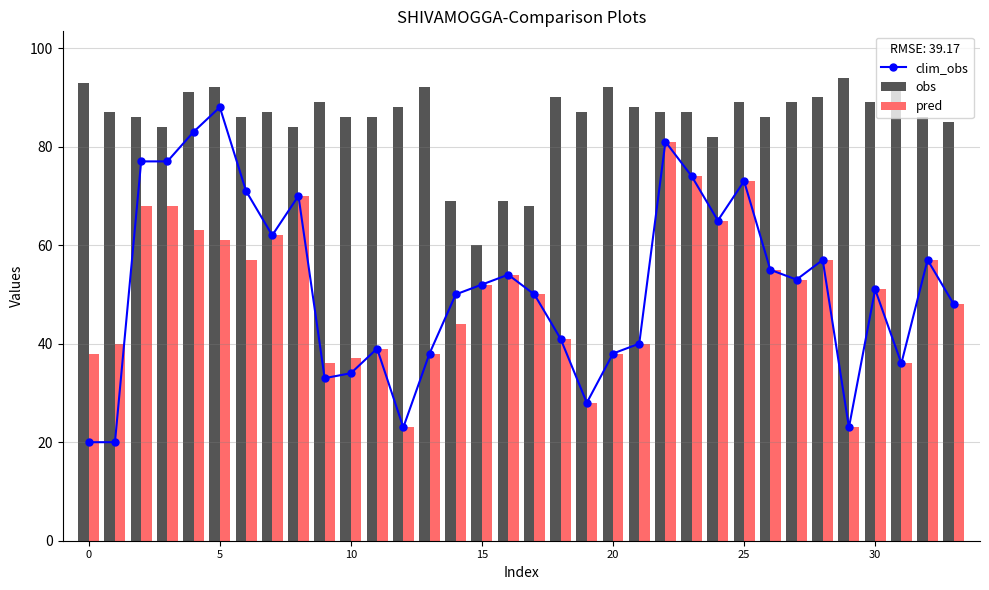

What is the difference between the second highest and second lowest values in the pred series?

51